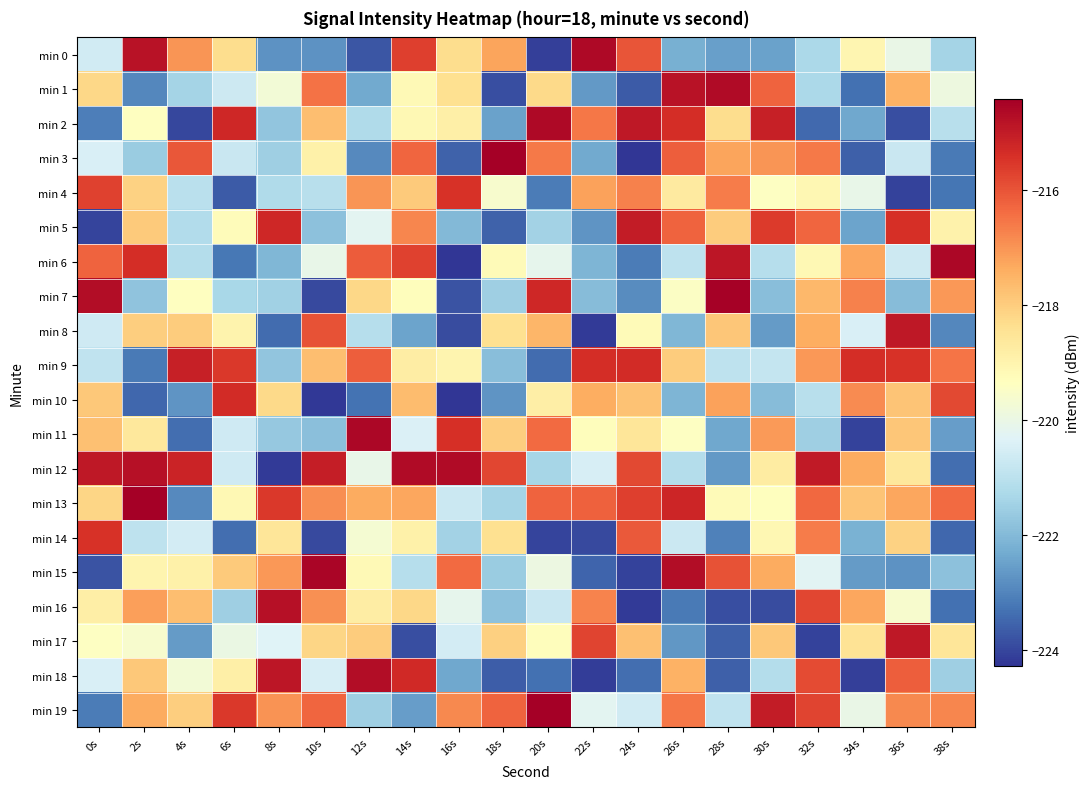

How many distinct data groups are displayed?

20